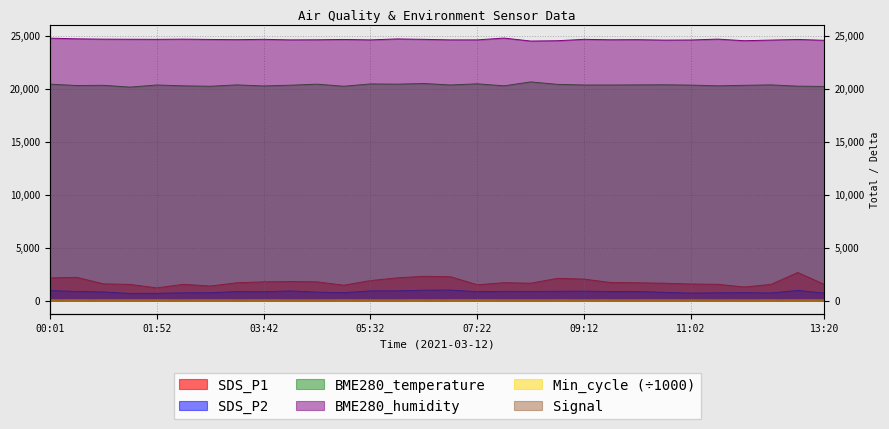

What is the label of the 10th point from the left?

04:10